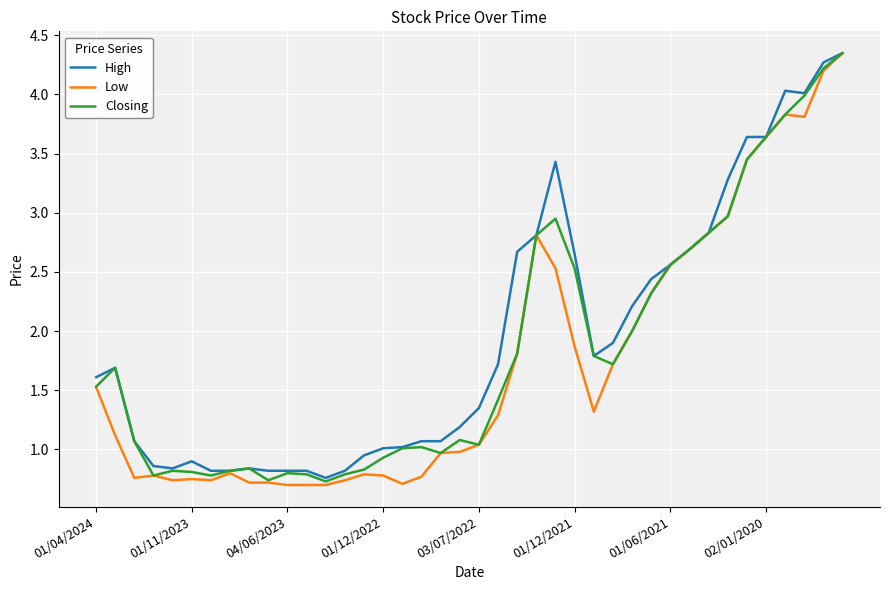

What is the minimum value shown in the chart?

0.7